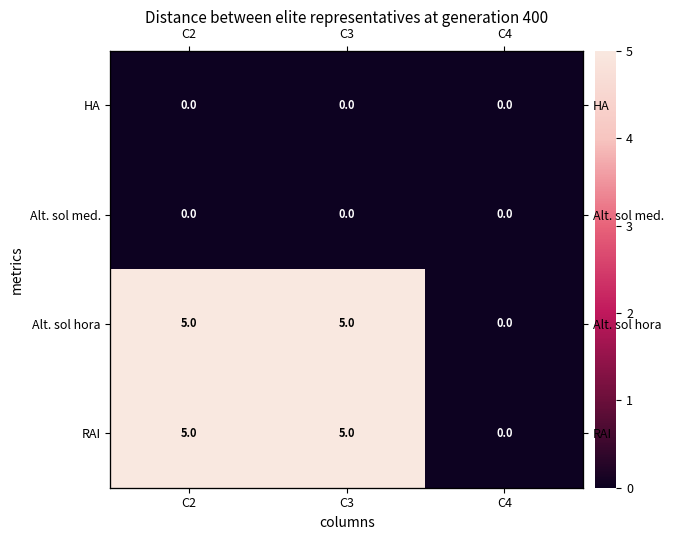

Which series has the largest total across all categories?

Alt. sol hora